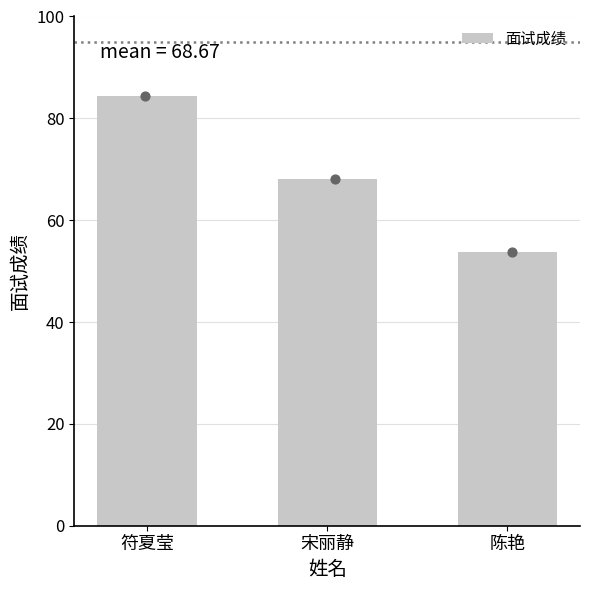

What is the change in value from 宋丽静 to 陈艳?

-14.3